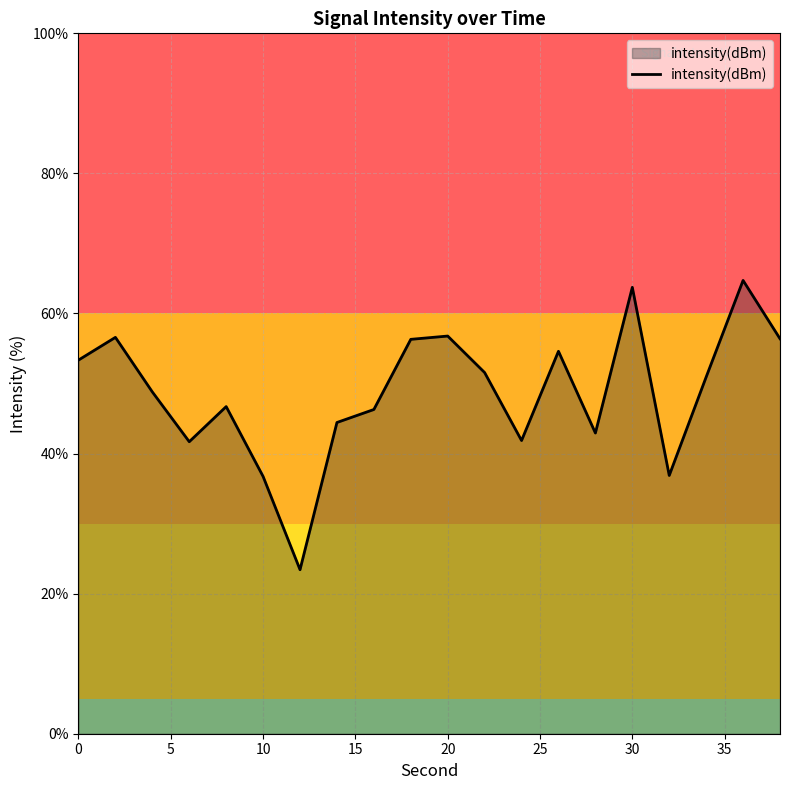

What is the difference between the maximum and minimum values?

41.3